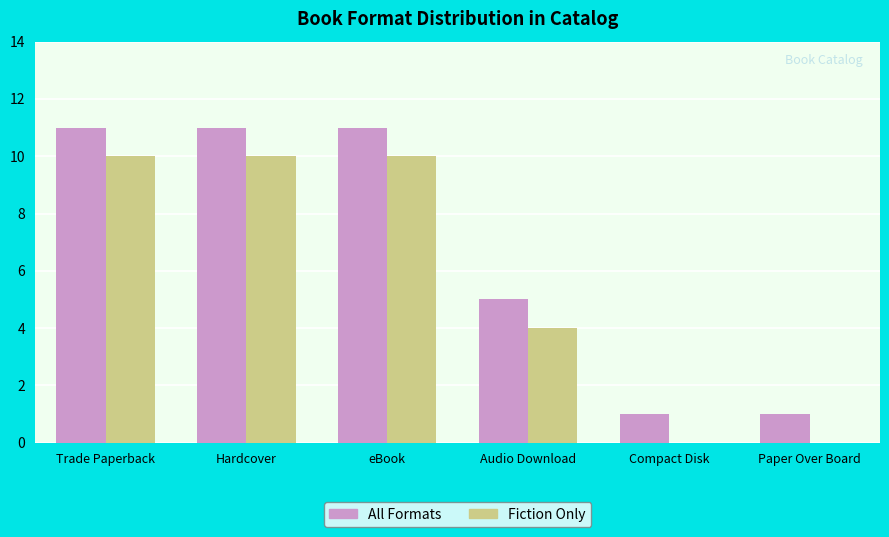

The value of Fiction Only at eBook is 10. True or false?

True